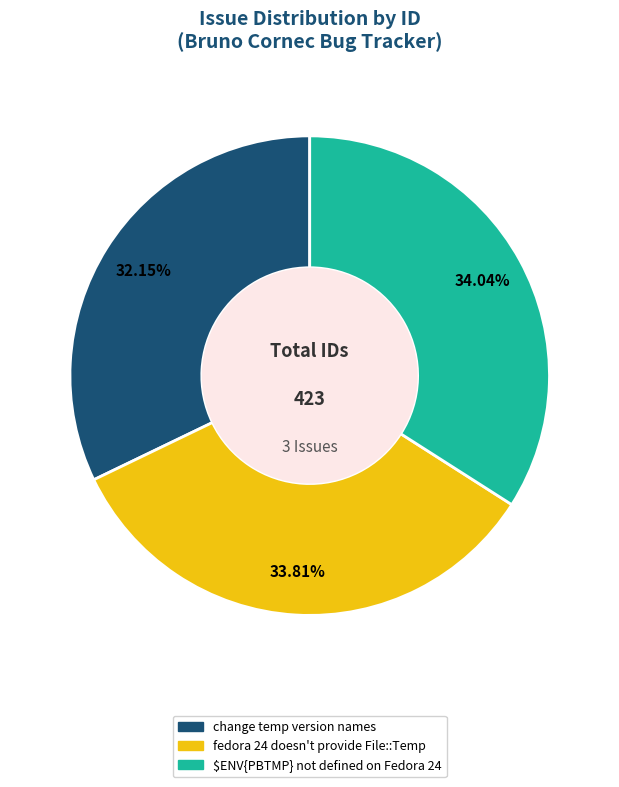

Is fedora 24 doesn't provide File::Temp the majority of the pie?

No